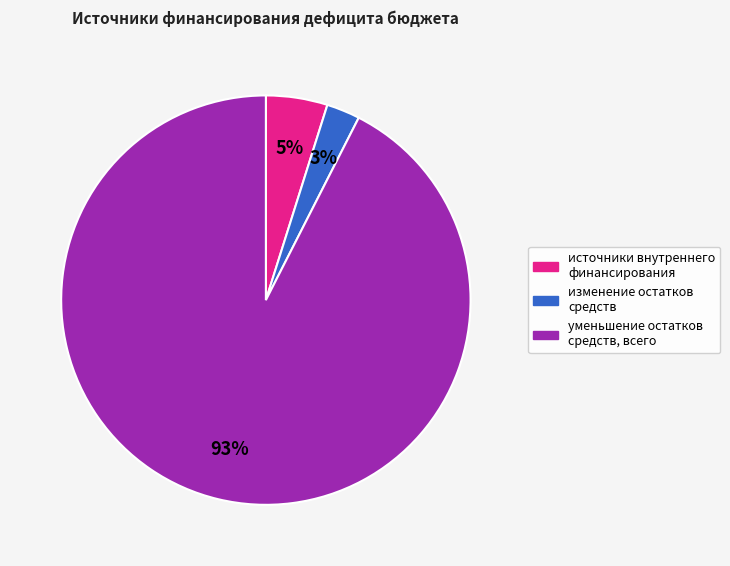

Does any single category account for the majority?

Yes